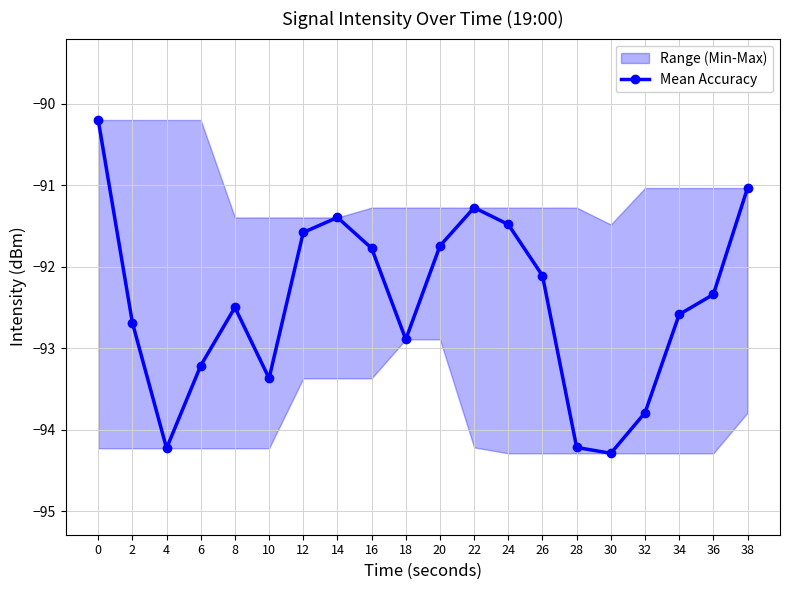

The value at 12 is -91.6. True or false?

True